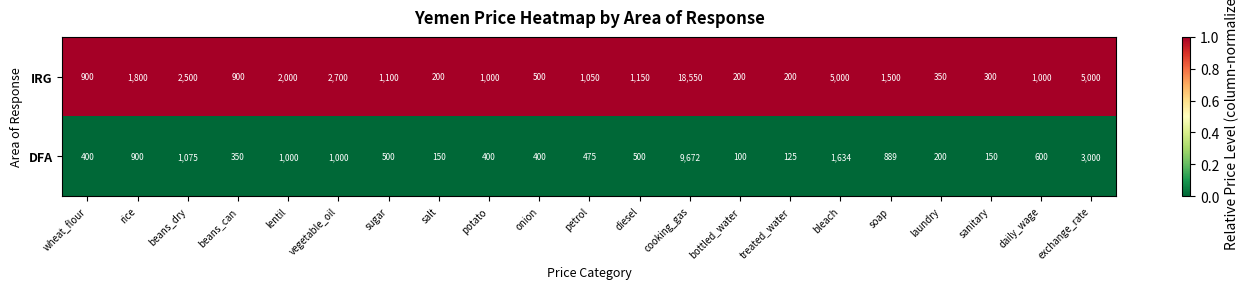

Which series has the largest total across all categories?

IRG